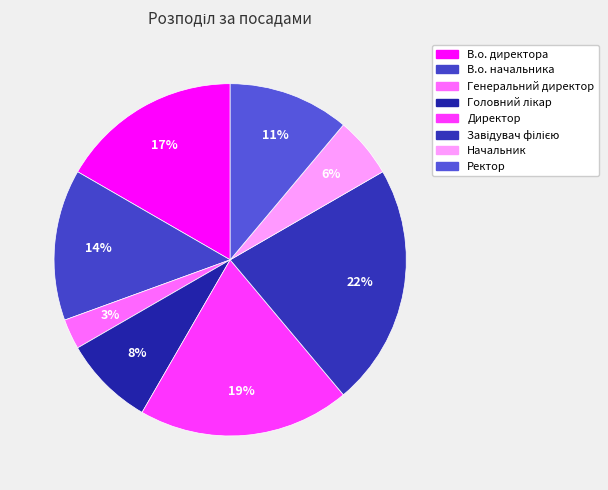

Approximately how many times larger is the value at Ректор compared to Начальник?

2.0